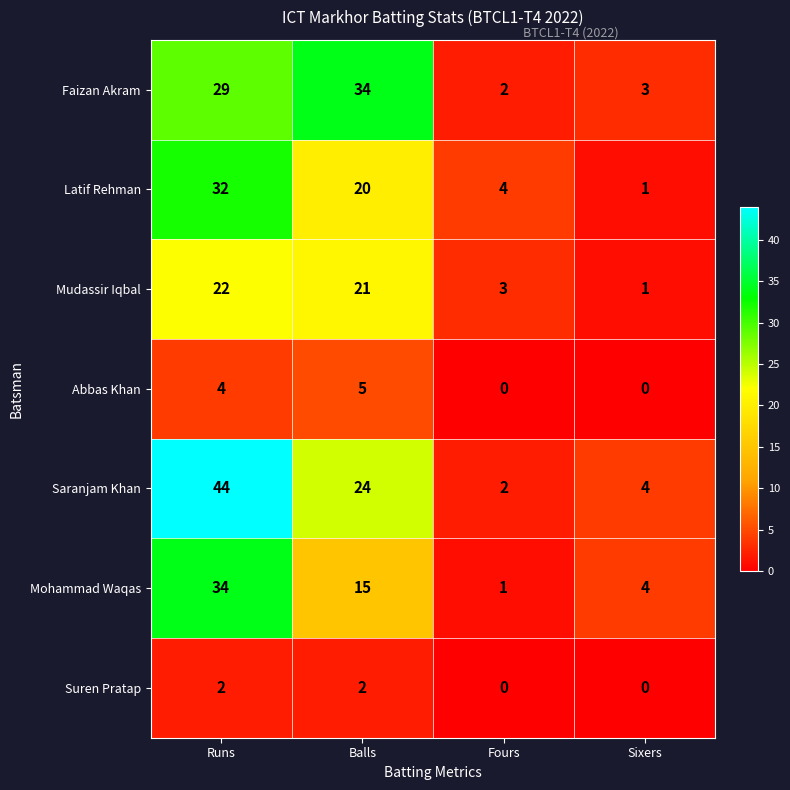

Between Balls and Fours, which series saw the biggest shift?

Faizan Akram